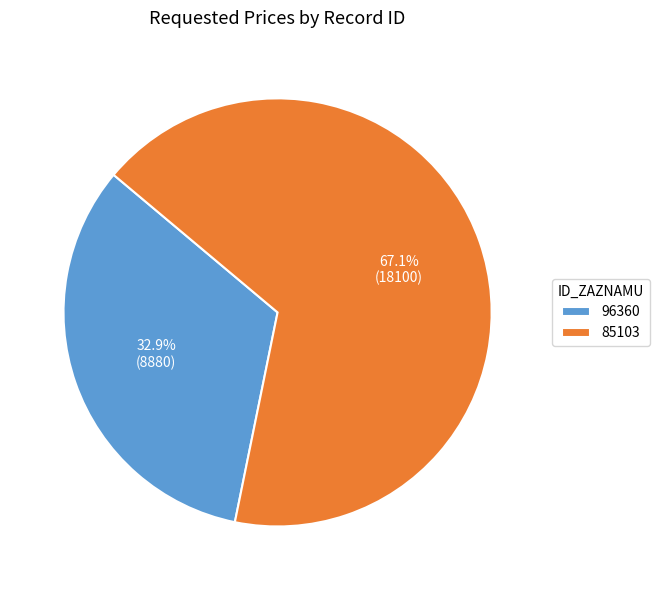

What percentage do 96360 and 85103 together represent?

100.0%